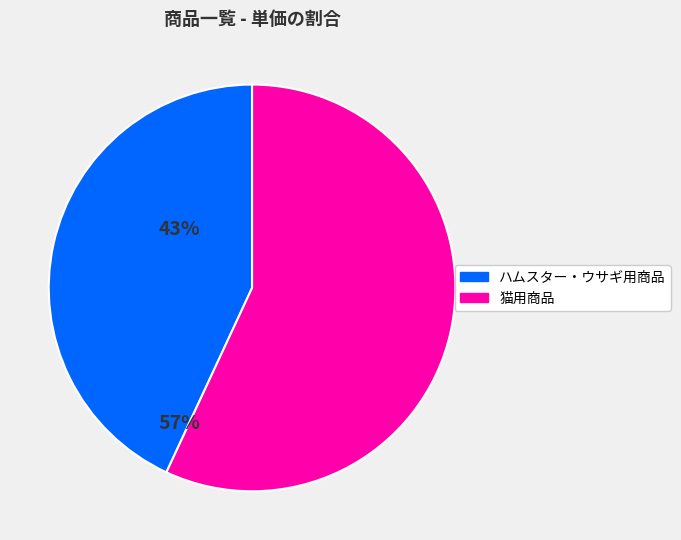

Which category has the smallest portion of the pie?

ハムスター・ウサギ用商品